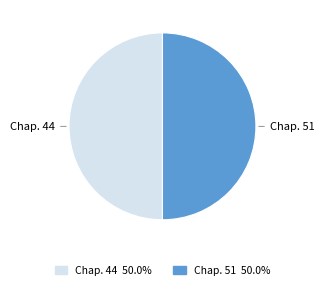

Do Chap. 44 50.0% and Chap. 51 50.0% together represent more than half of the pie?

Yes